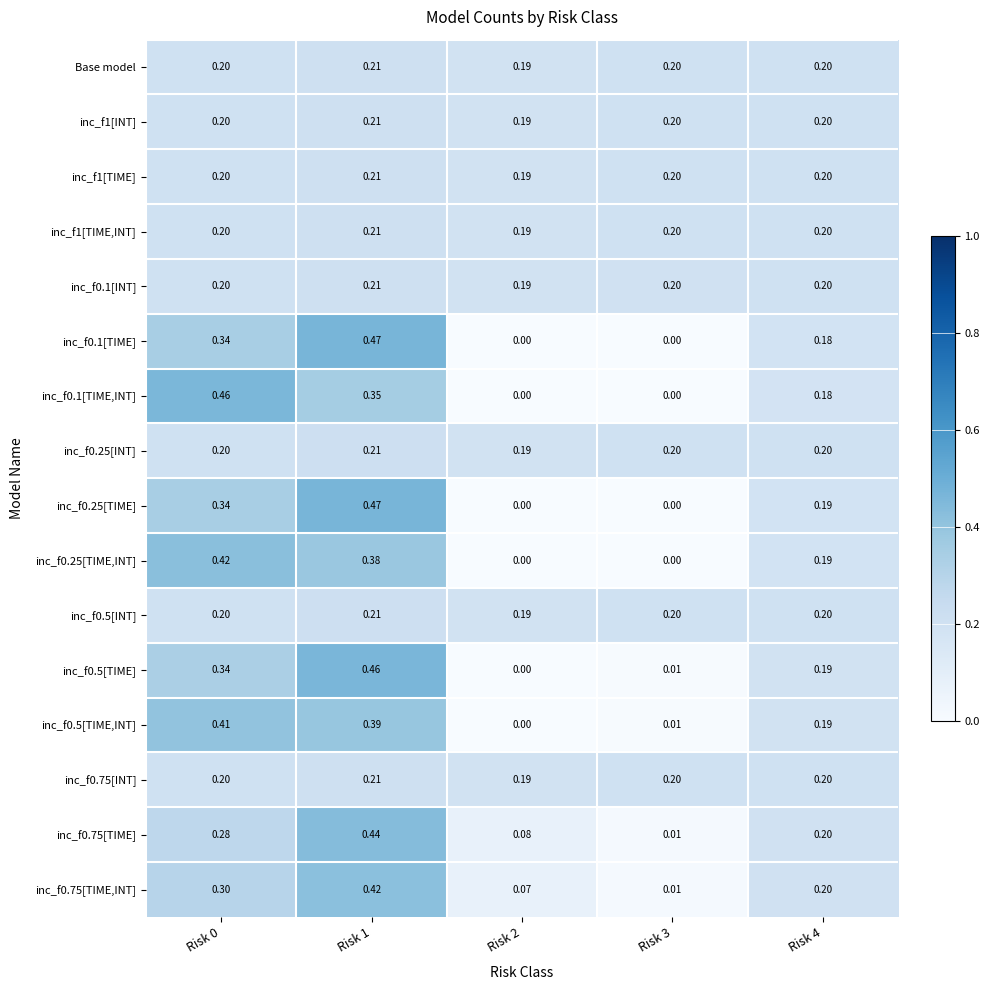

At how many categories does at least one series exceed 0?

5